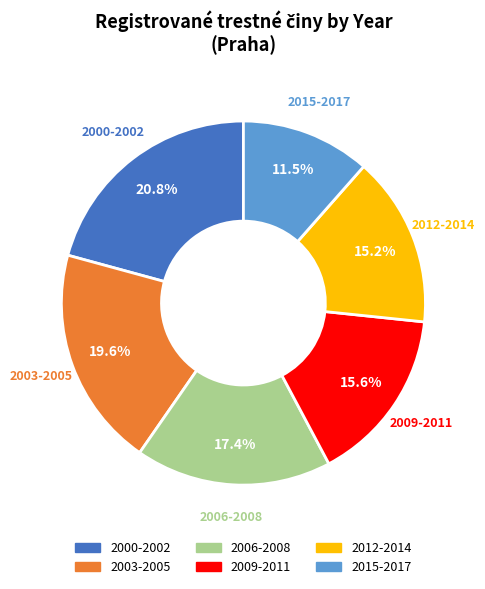

Does any single category account for the majority?

No